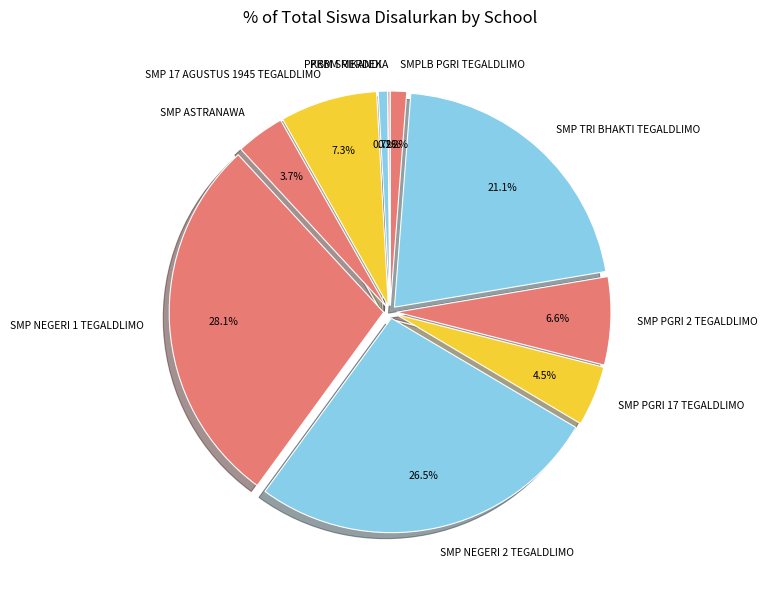

What is the largest slice in the pie chart?

SMP NEGERI 1 TEGALDLIMO